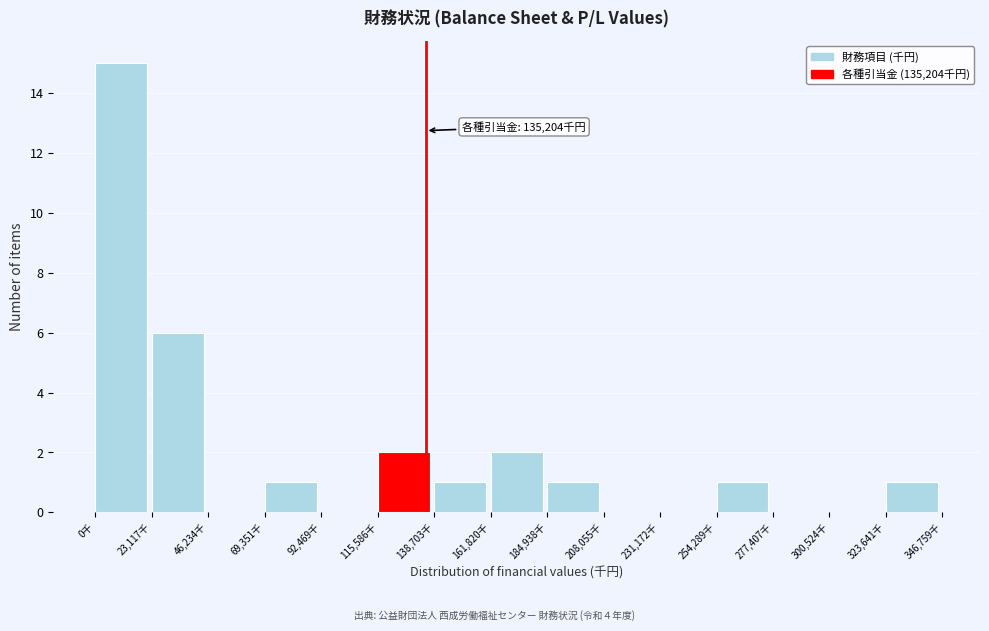

Over which range of the x-axis is the bar tallest?

0 to 25000